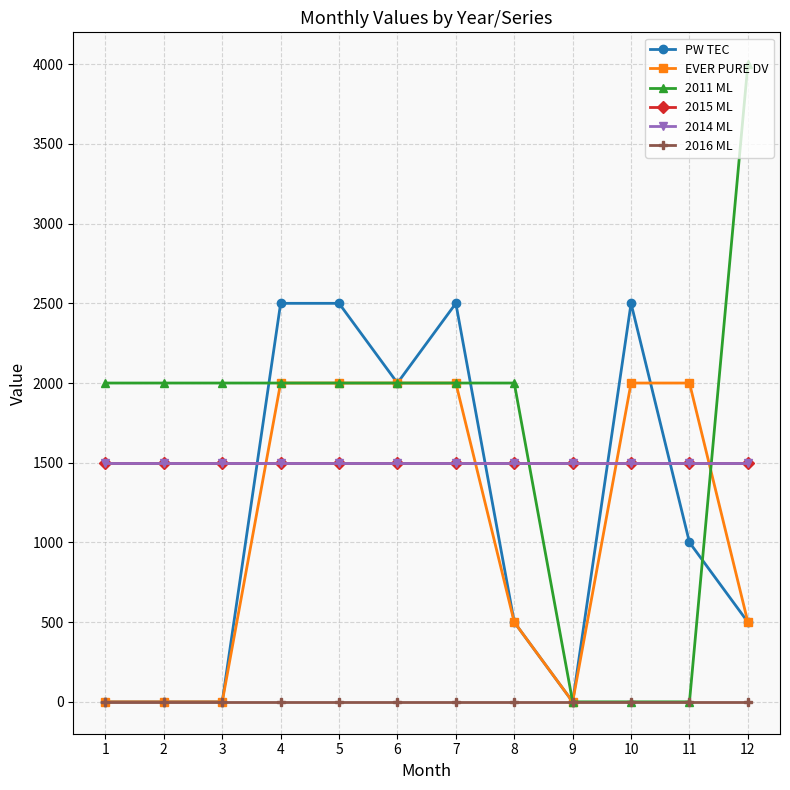

Is this an area chart (filled region under the line)?

No